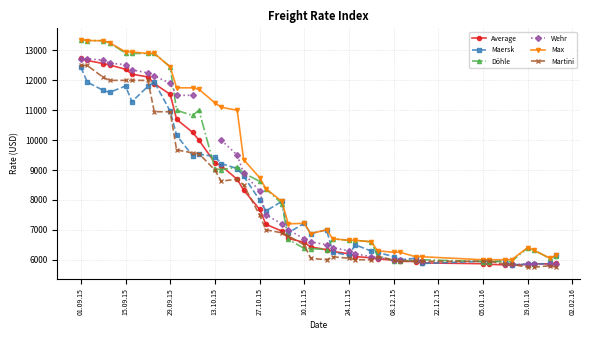

What is the maximum value for Average?

12732